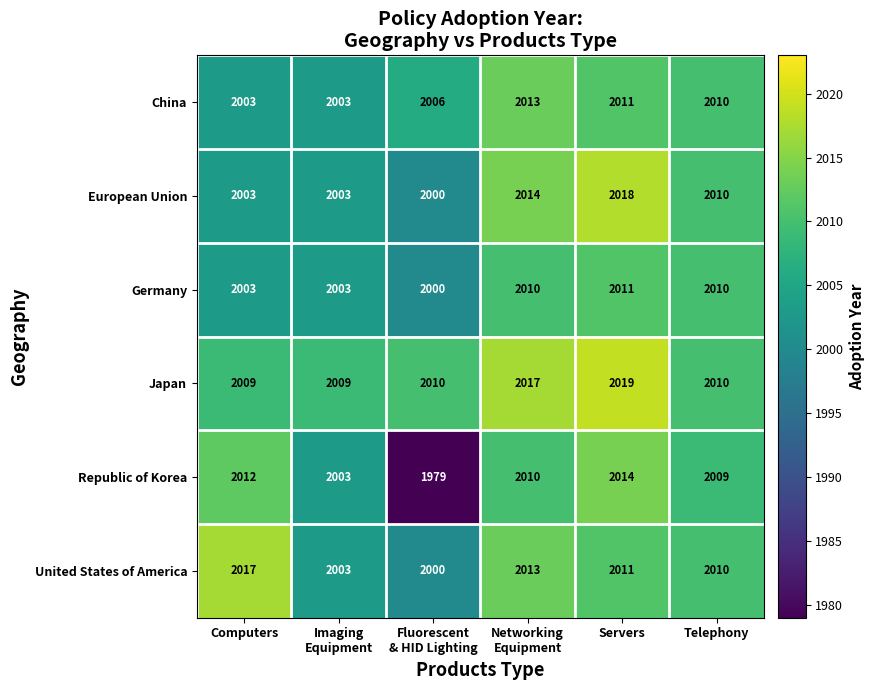

Which series has the largest total across all categories?

Japan